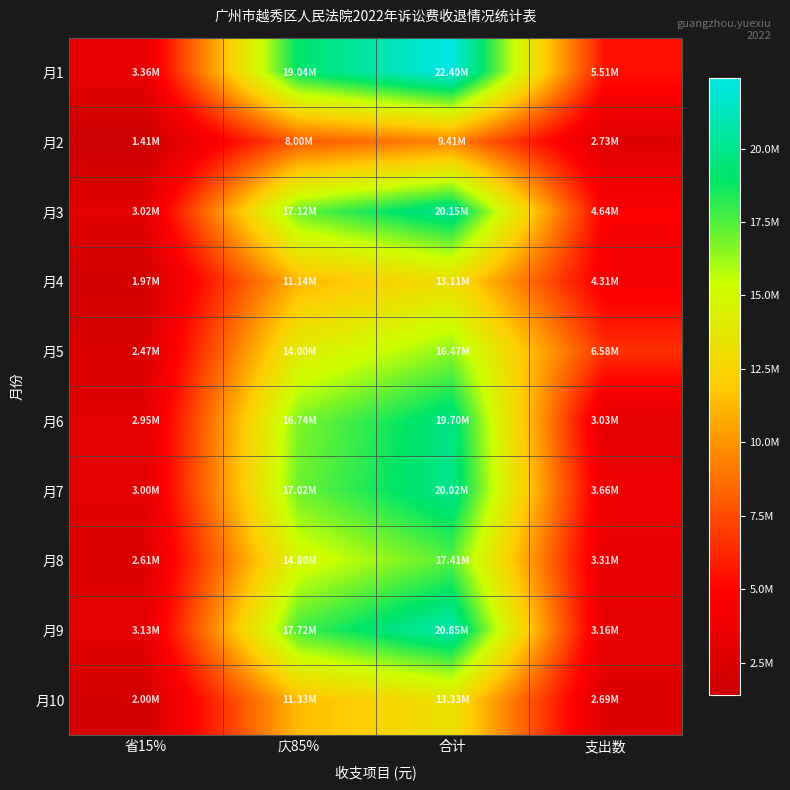

At which category does the chart reach its peak across all series?

合计